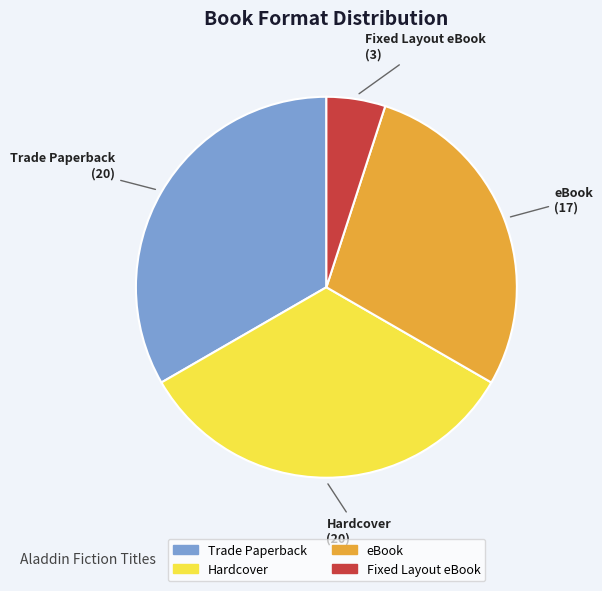

How many slices are in this pie chart?

4